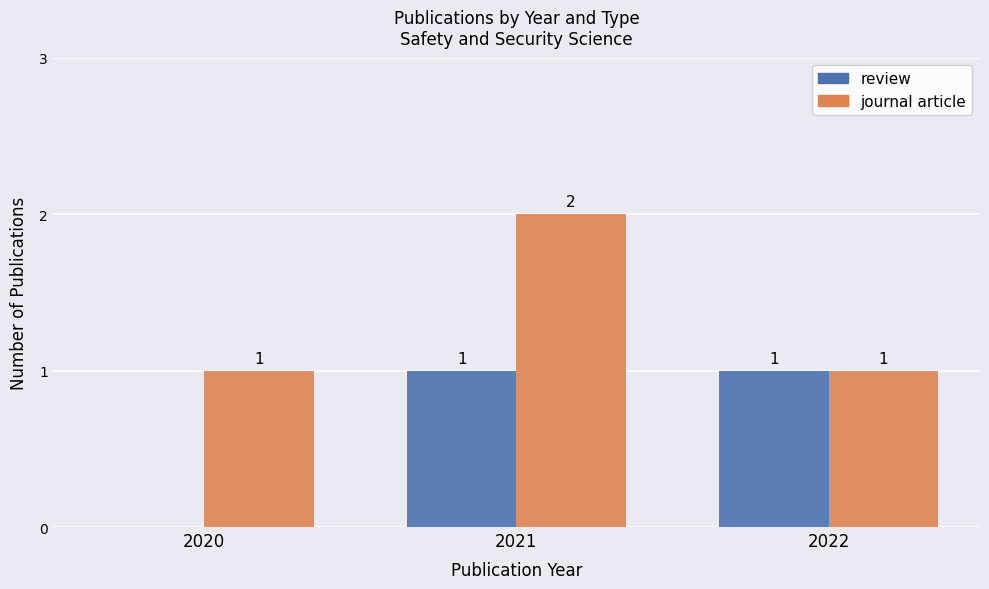

What is the sum of all journal article values?

4